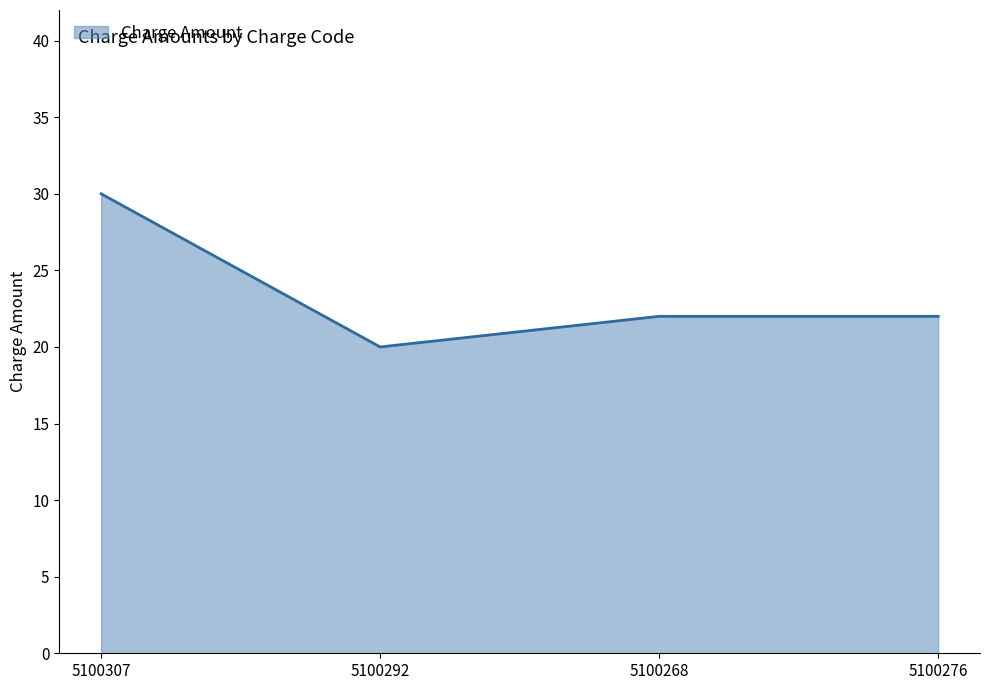

How many values are between 22 and 30?

3